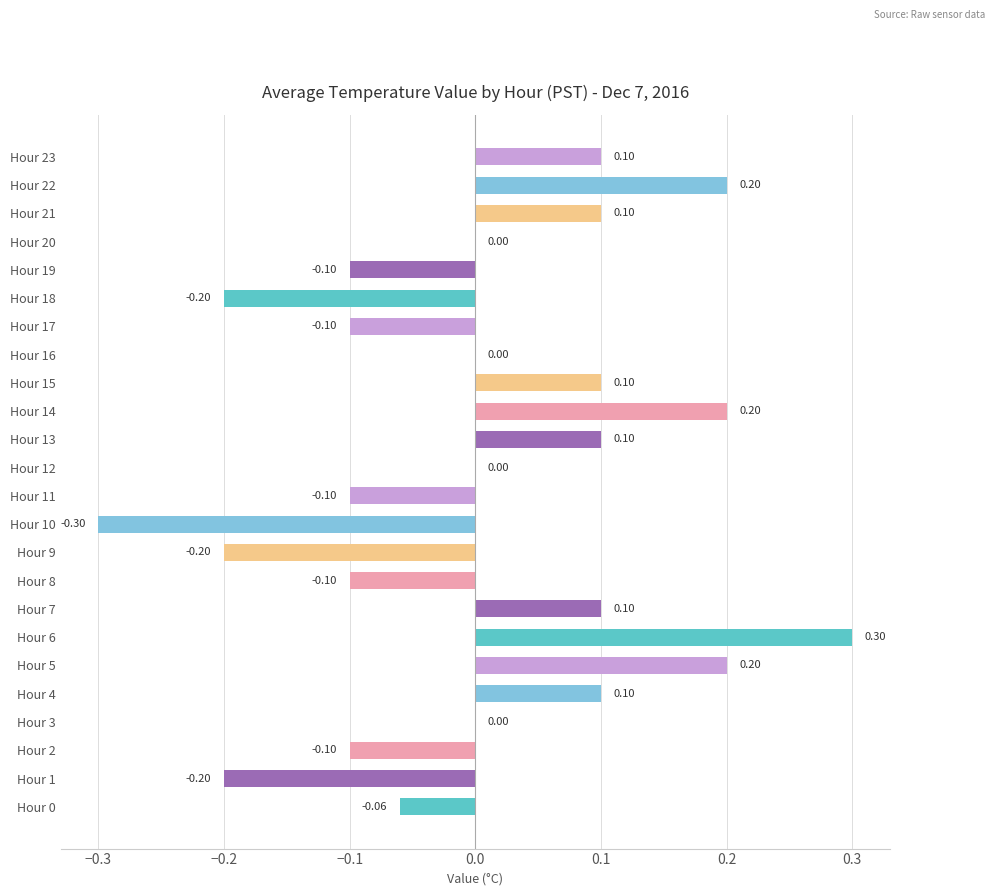

Which has a higher value, Hour 1 or Hour 0?

Hour 0